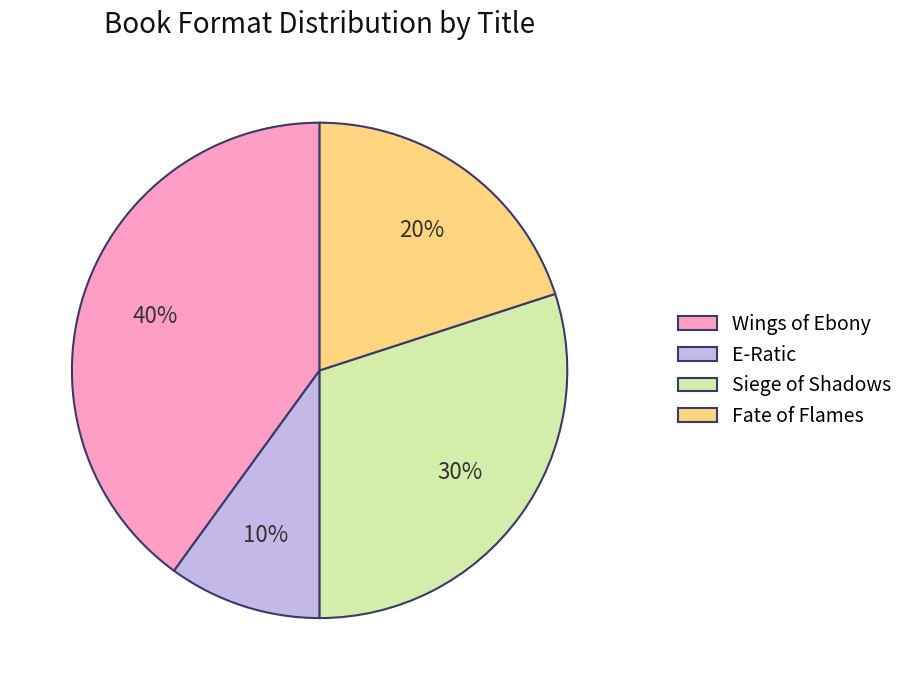

What percentage is the Wings of Ebony slice, to the nearest percent?

40%